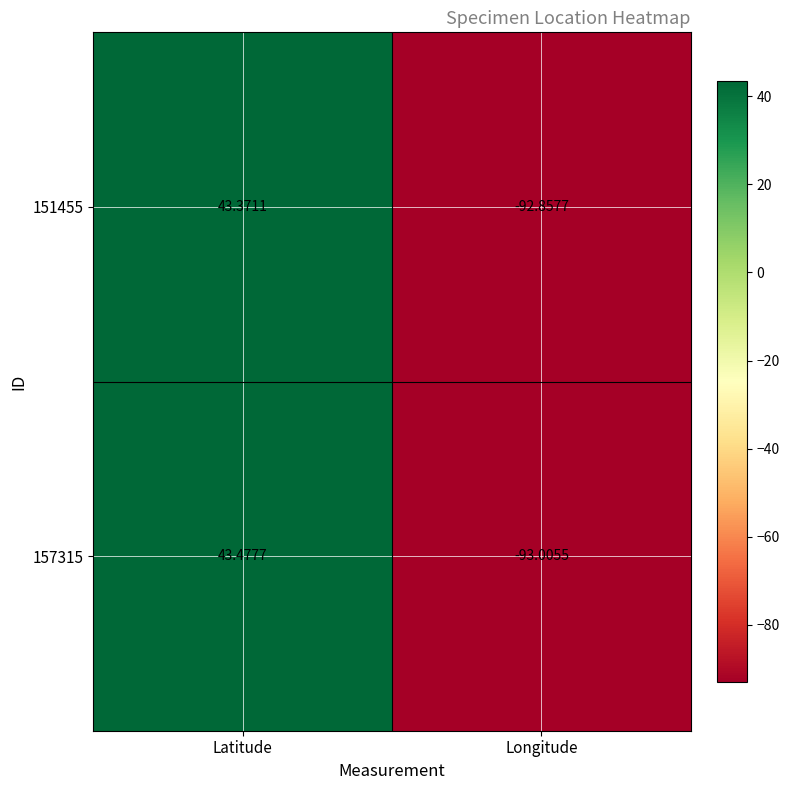

How many distinct data groups are displayed?

2